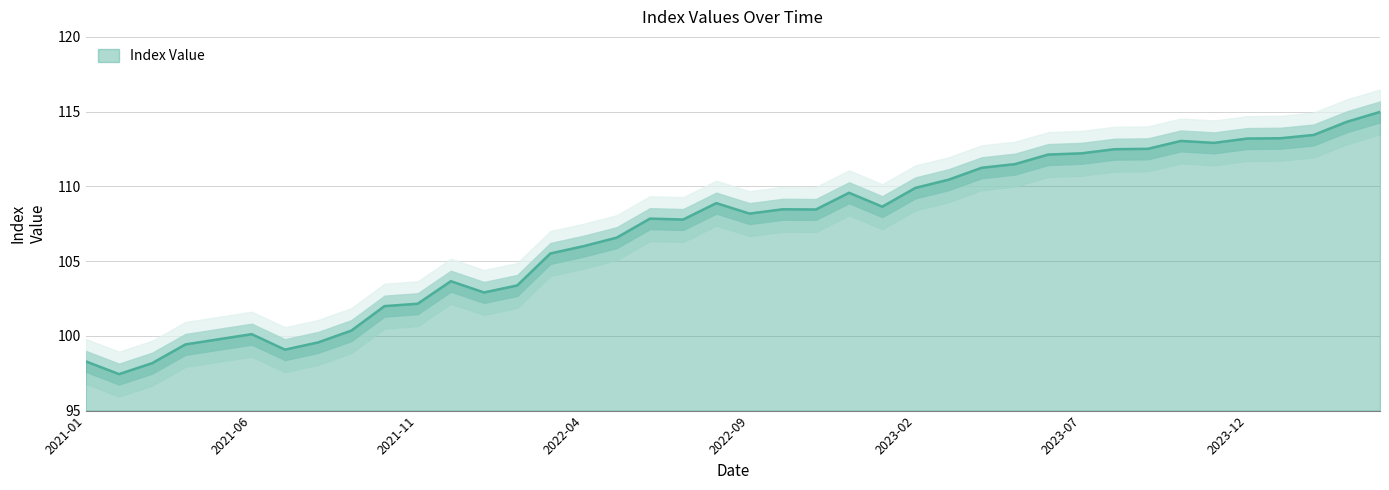

The value at 2024-02 is 113.4. True or false?

True